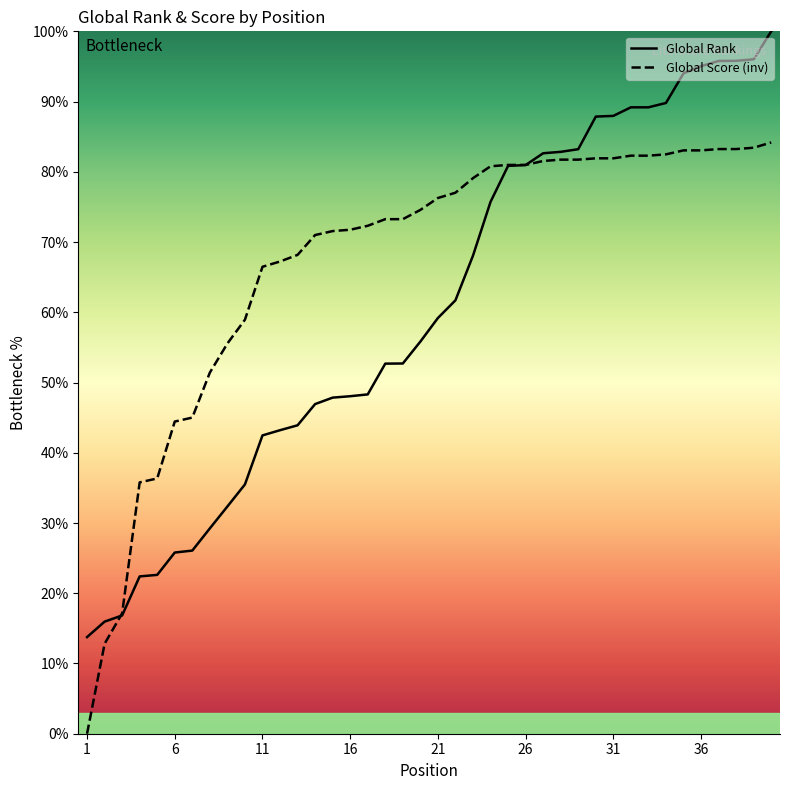

At which category does the chart reach its minimum across all series?

1